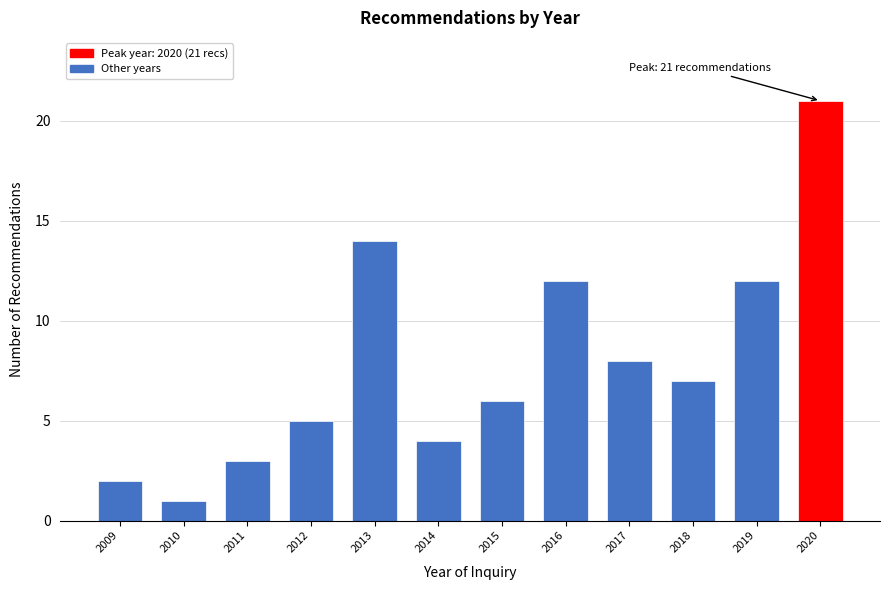

Reading left to right, list all the values displayed in this chart.

2009=2	2010=1	2011=3	2012=5	2013=14	2014=4	2015=6	2016=12	2017=8	2018=7	2019=12	2020=21